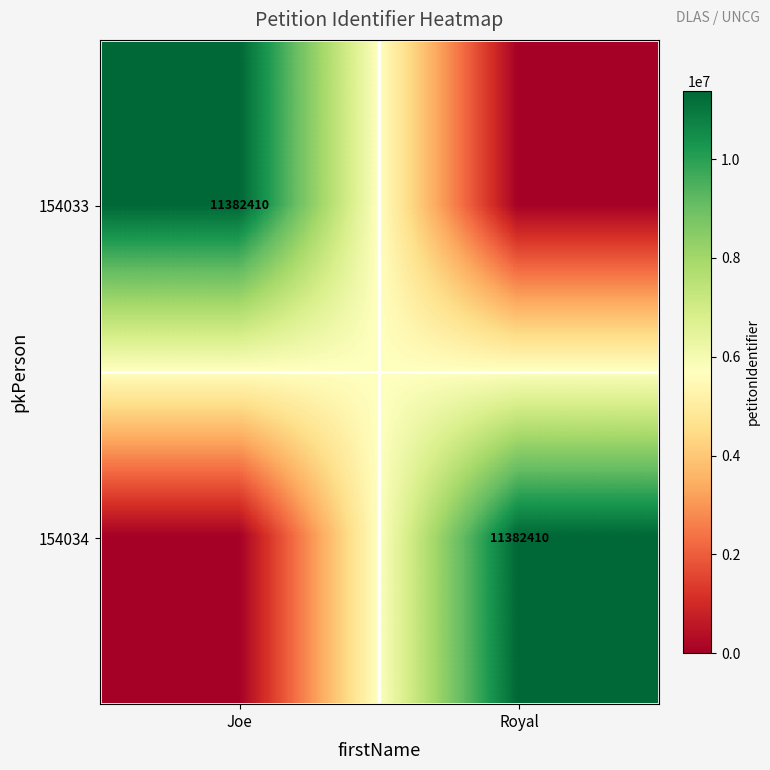

Is it true that 154034 equals 11382410 at Royal?

True